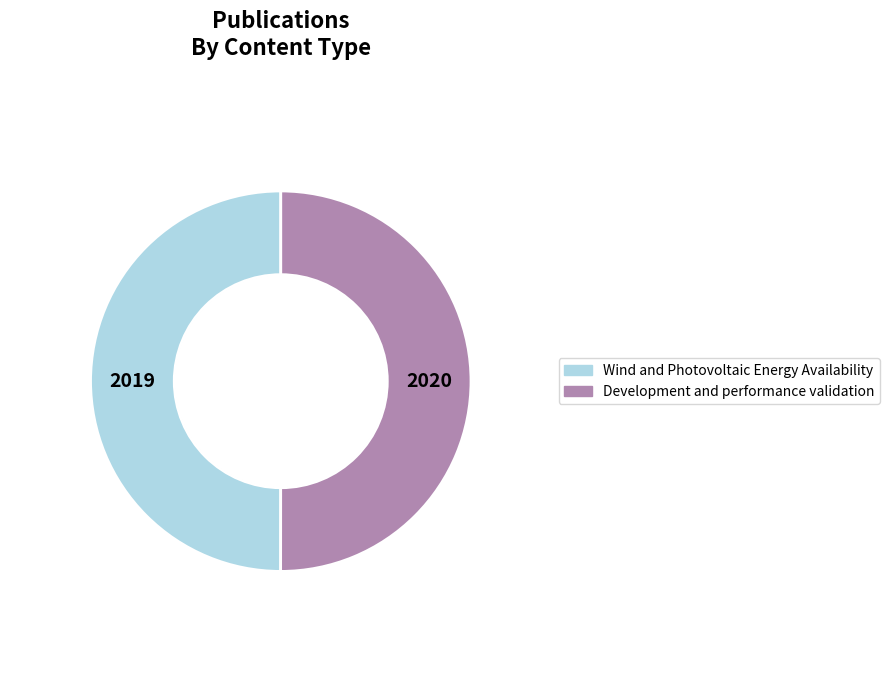

Is it true that Development and performance validation is 62% of the pie?

False